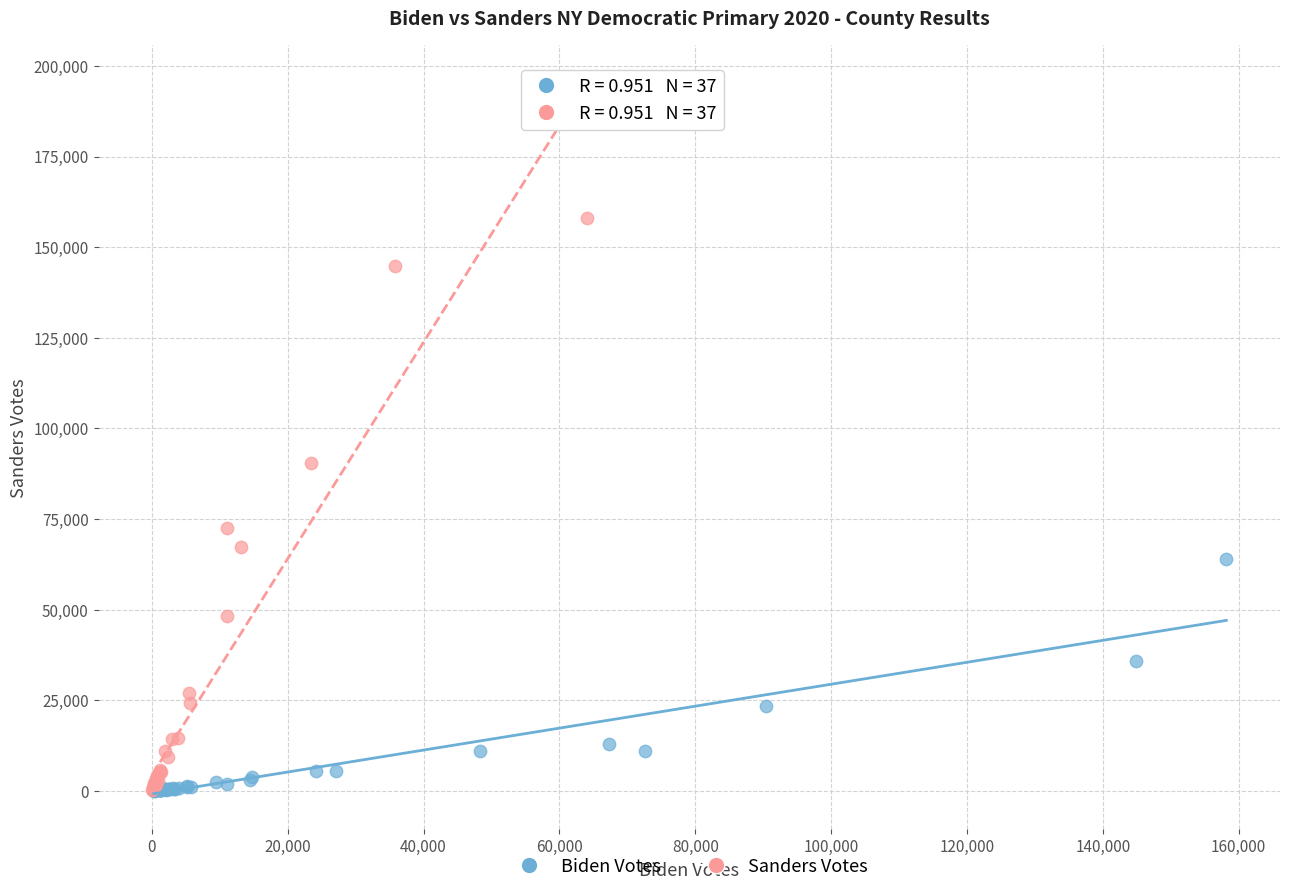

Which series has the widest spread of Y values?

Sanders Votes